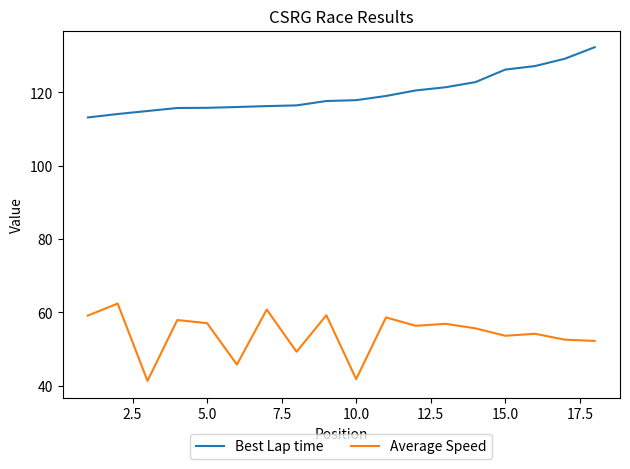

Which series has the largest total across all categories?

Best Lap time